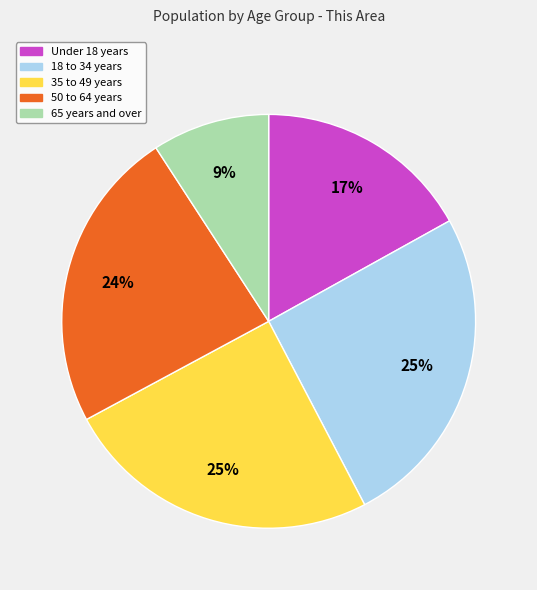

Combined, do Under 18 years and 50 to 64 years account for over 50%?

No